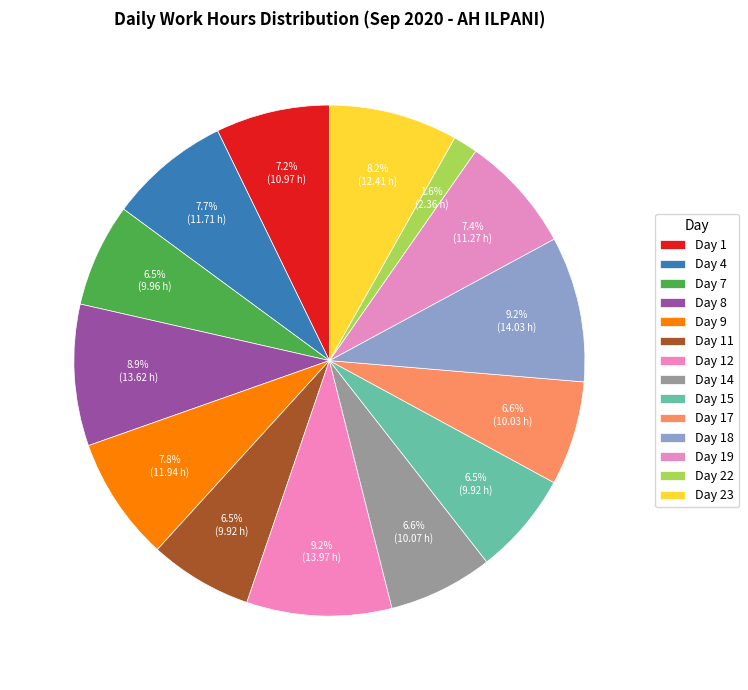

What is the largest slice in the pie chart?

18